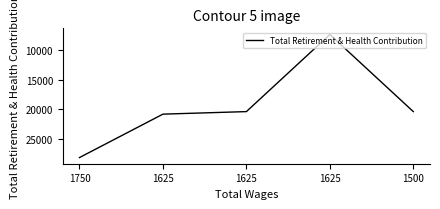

Reading right to left, list all the values displayed in this chart.

1500=20411	1625=7289	1625=20411	1625=20843	1750=28232